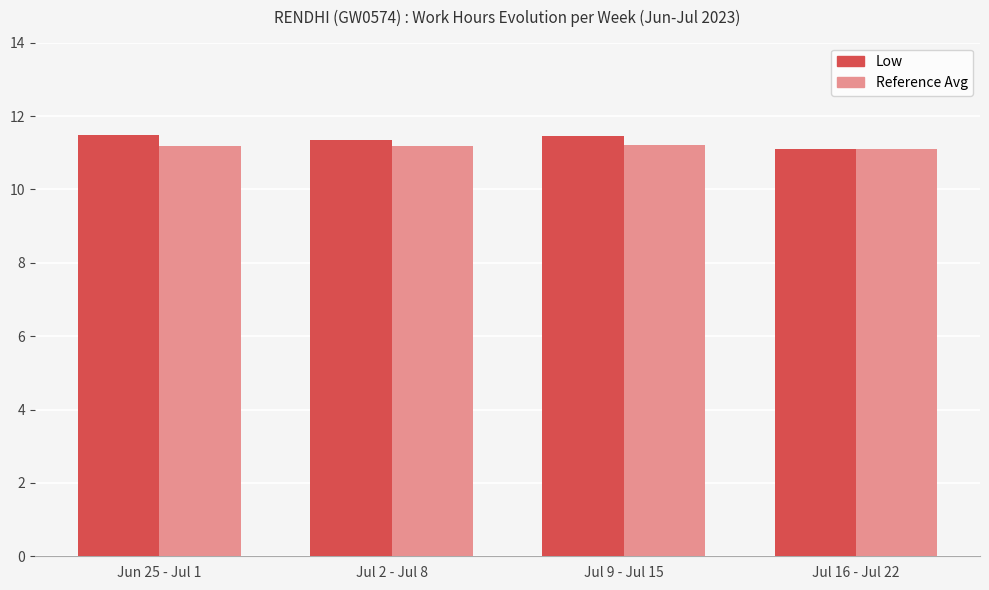

What is the spread (max minus min) of values at Jun 25 - Jul 1?

0.3